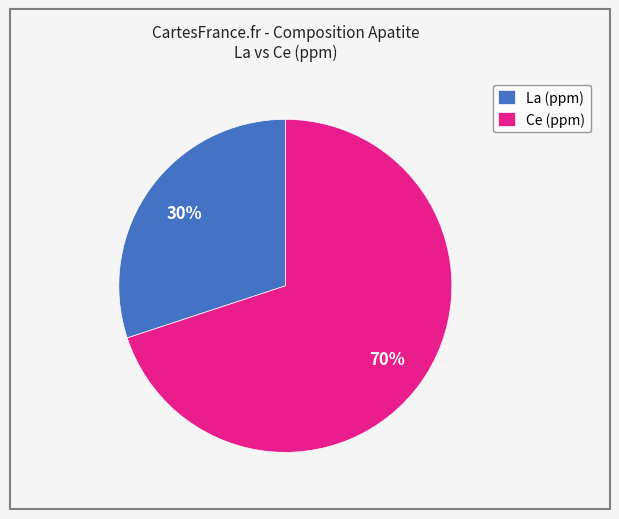

Combined, do La (ppm) and Ce (ppm) account for over 50%?

Yes